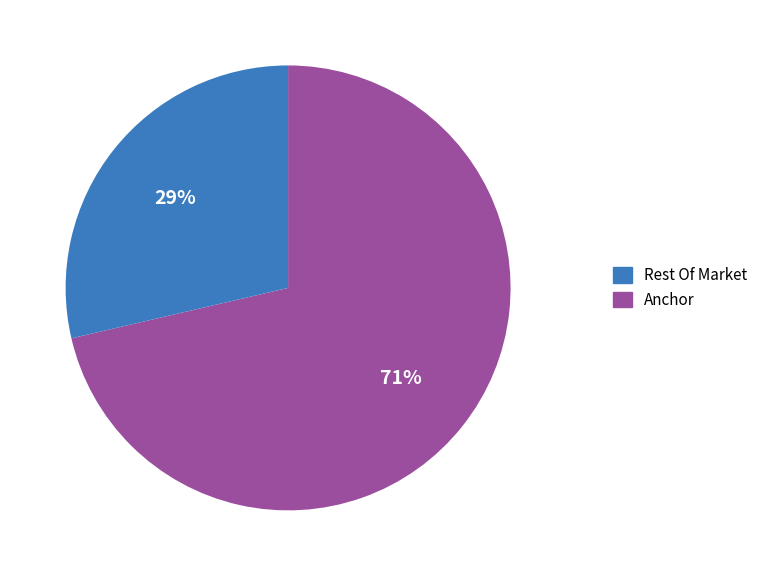

True or false: Anchor accounts for 29% of the total.

True